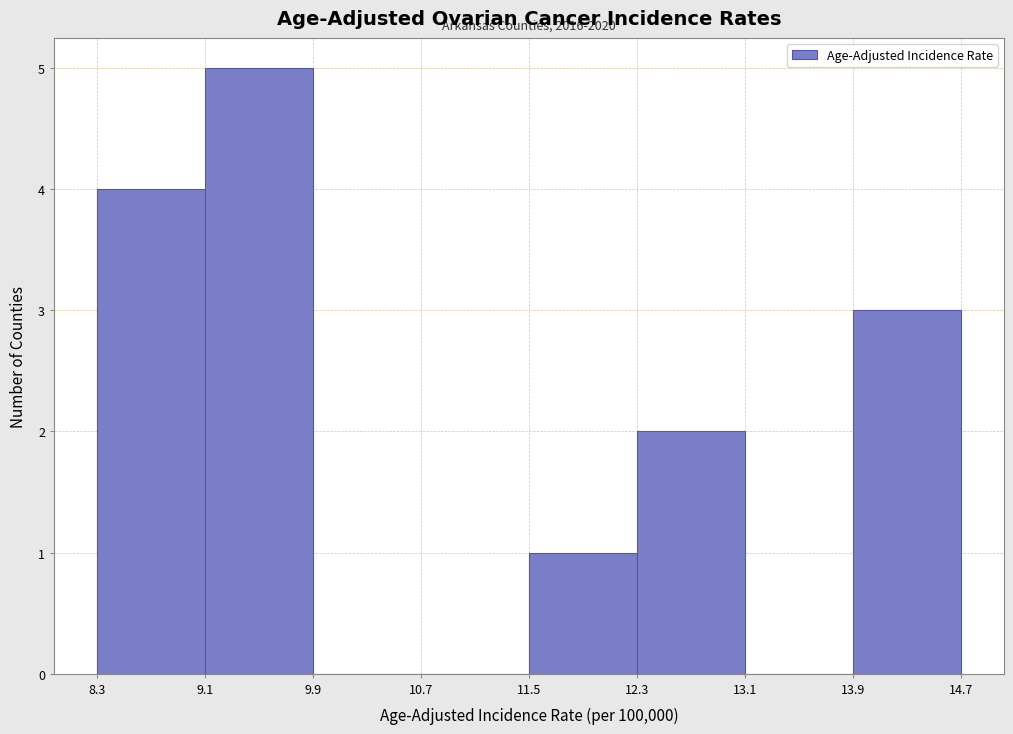

Which range on the x-axis has the tallest bar?

9.1 to 9.9